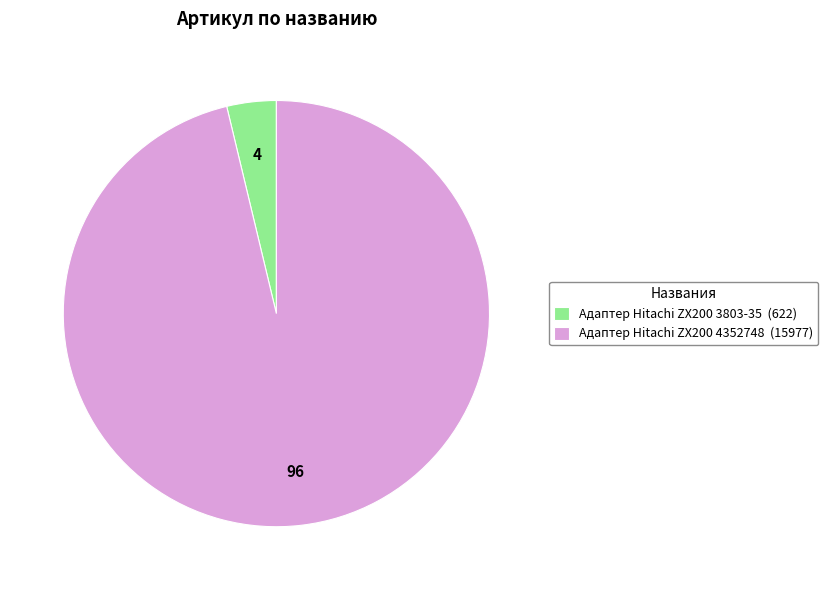

Rank the categories by value from highest to lowest.

Адаптер Hitachi ZX200 4352748, Адаптер Hitachi ZX200 3803-35